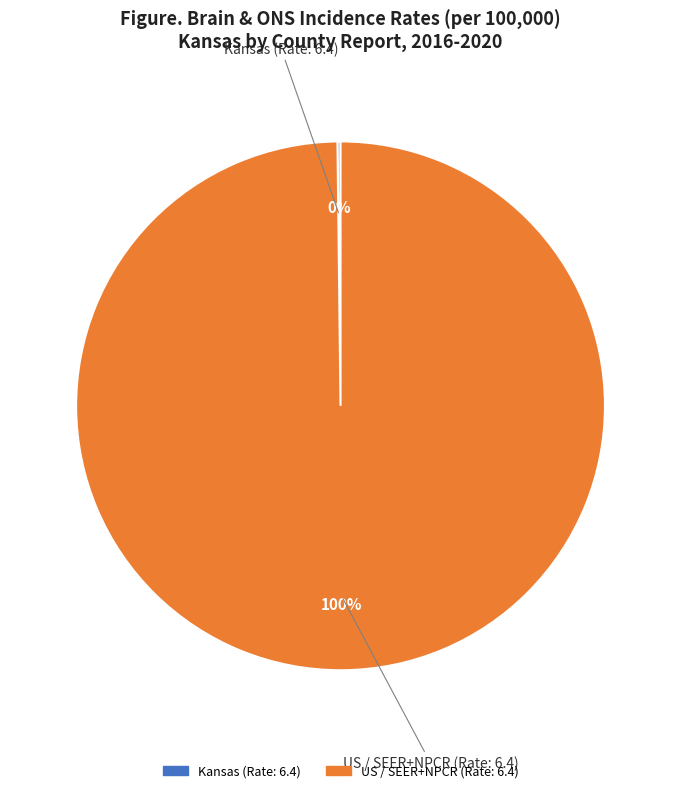

To the nearest percent, what is the average slice percentage?

50%